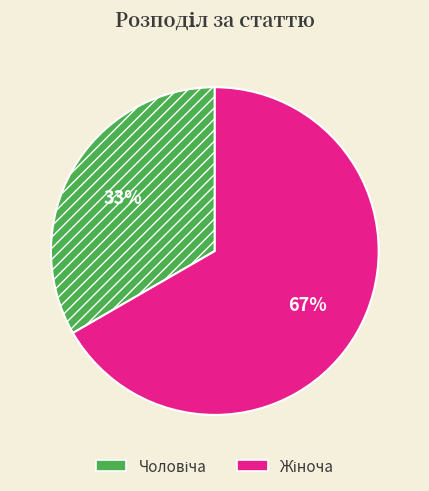

Is there any slice that represents more than half of the pie?

Yes